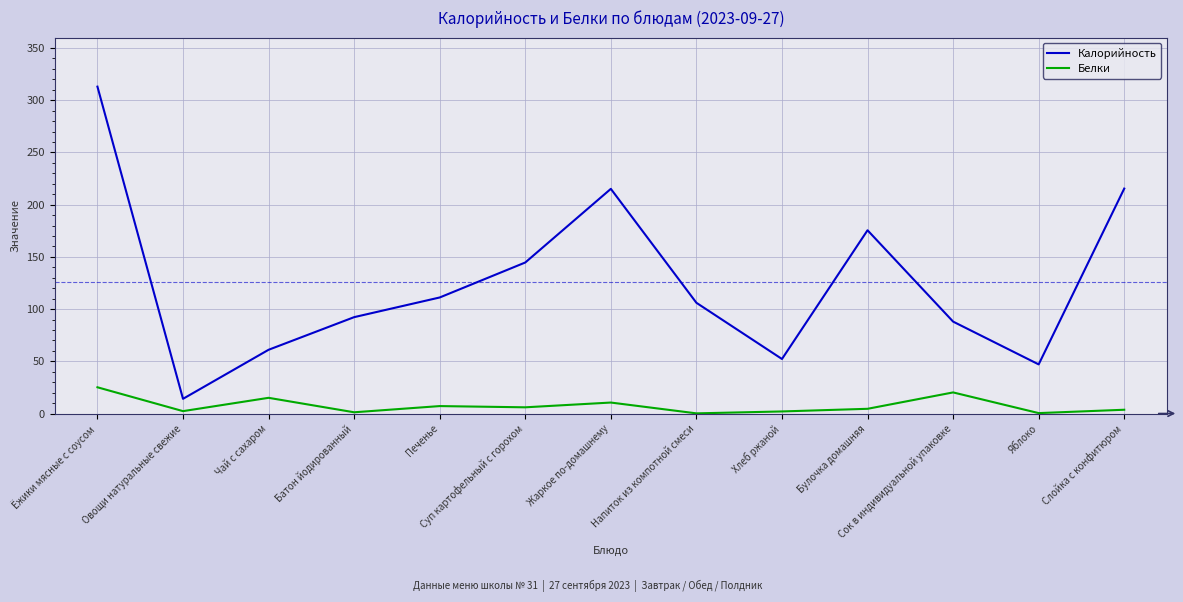

At which category does Калорийность reach its first local peak?

Жаркое по-домашнему